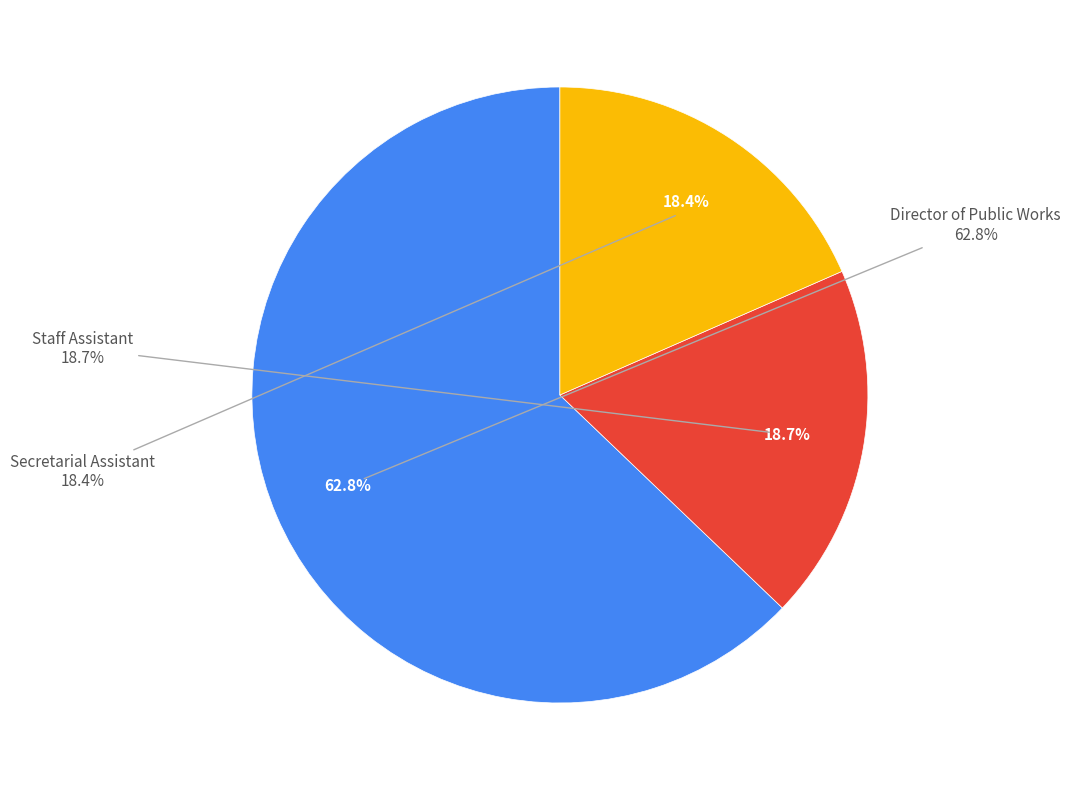

To the nearest percent, what portion does Secretarial Assistant represent?

18%